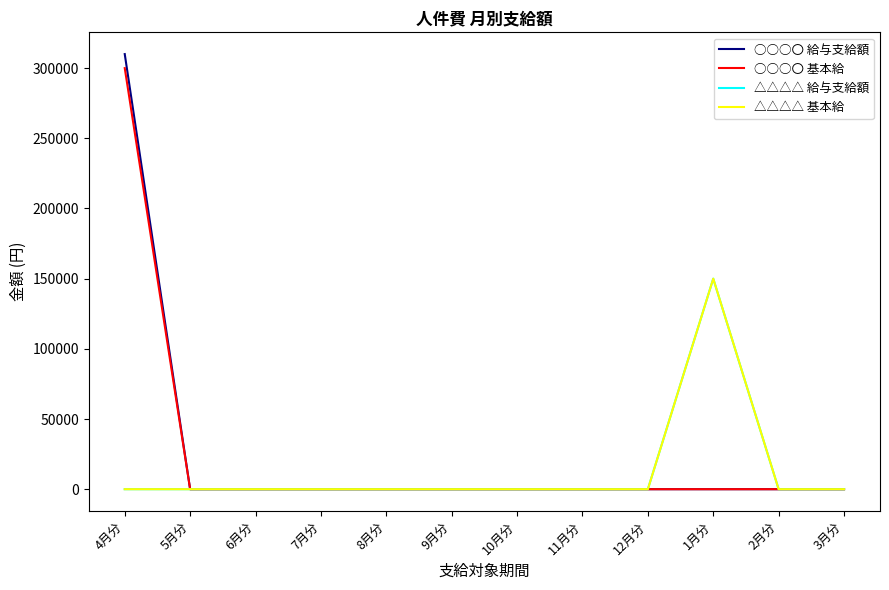

Does the chart display data point markers on the line(s)?

No